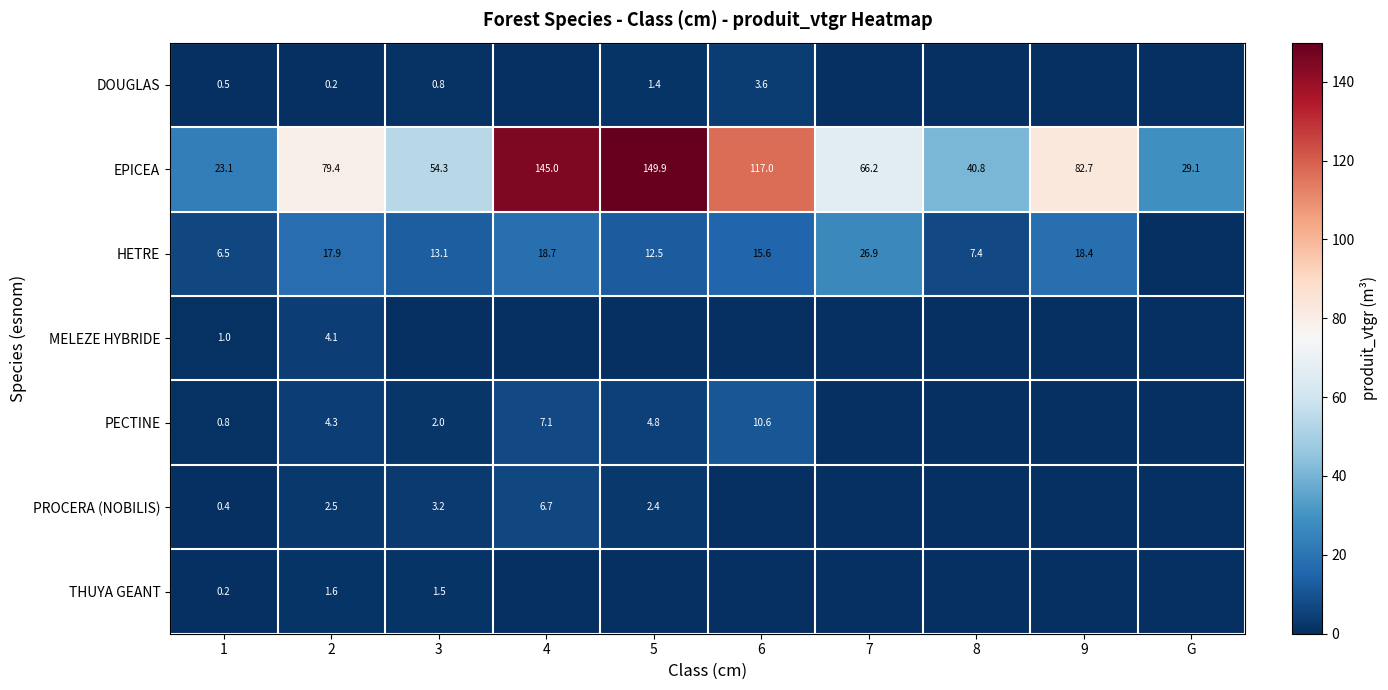

Read the EPICEA value at 5.

149.9